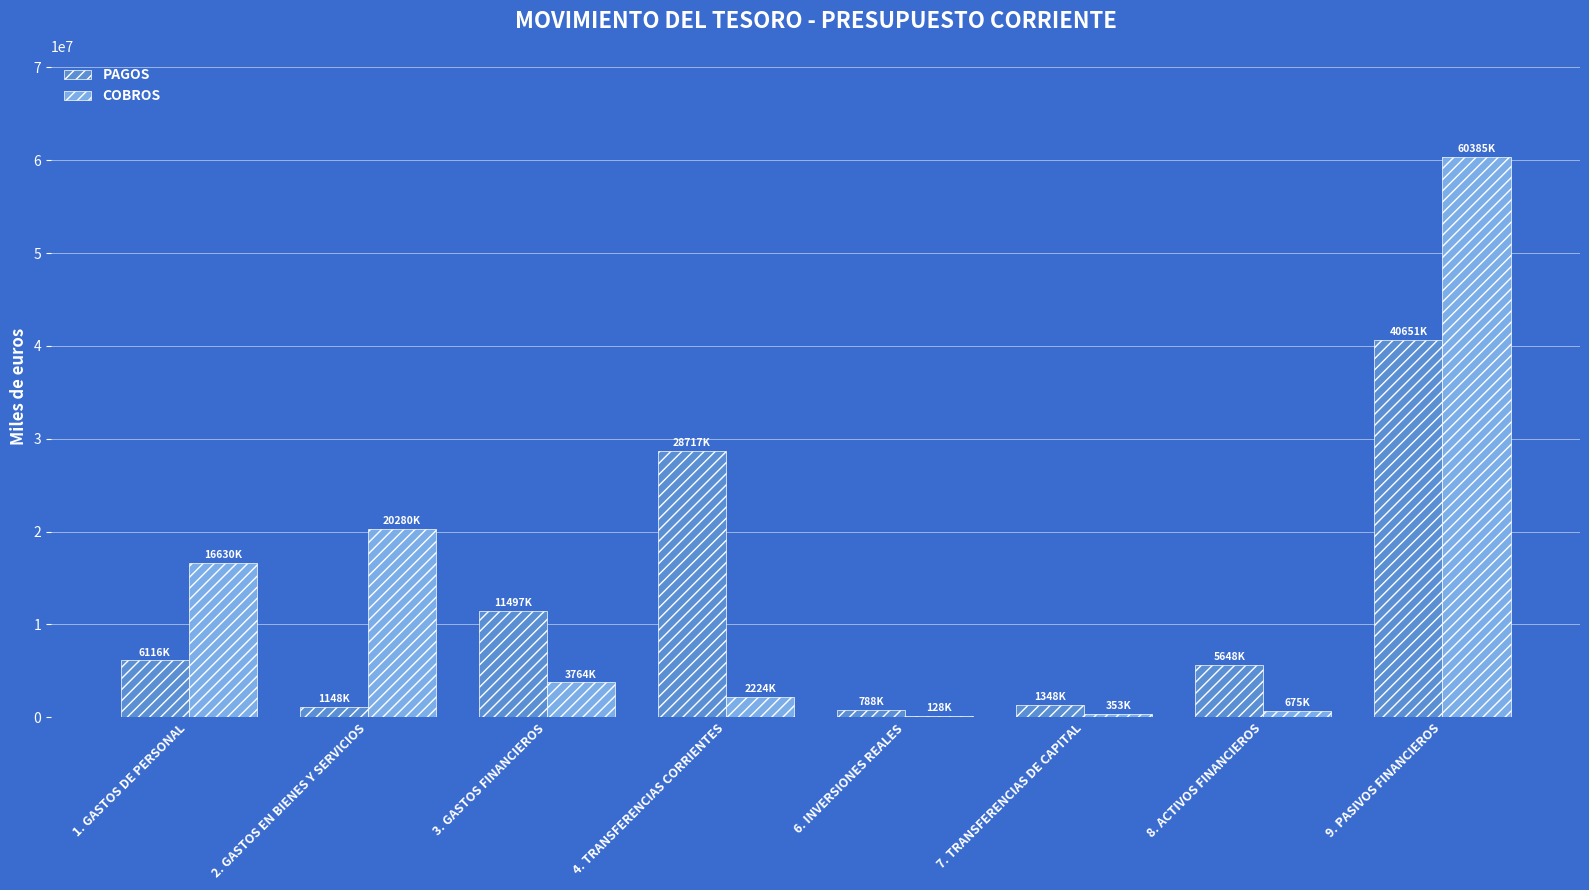

At which category does the chart reach its peak across all series?

9. PASIVOS FINANCIEROS